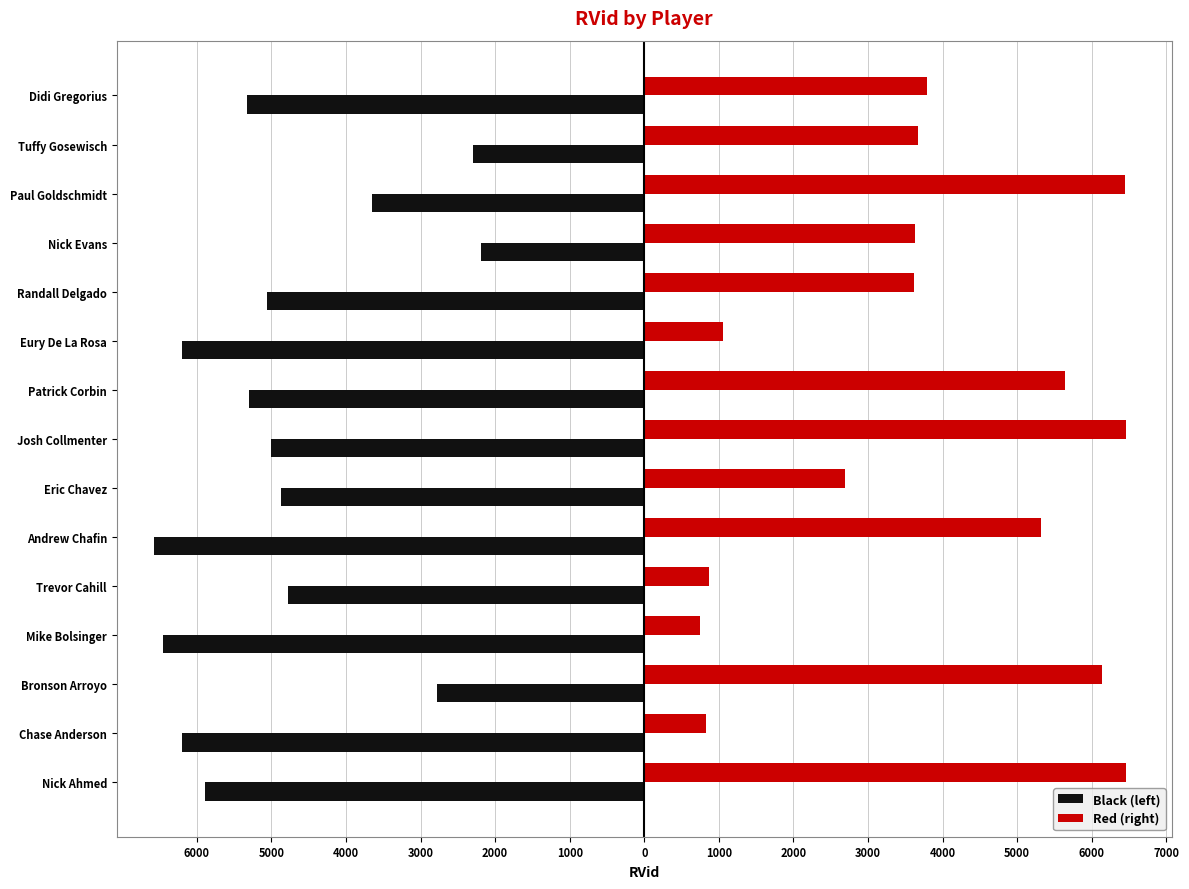

What are all the series names shown in the legend?

Black (left), Red (right)